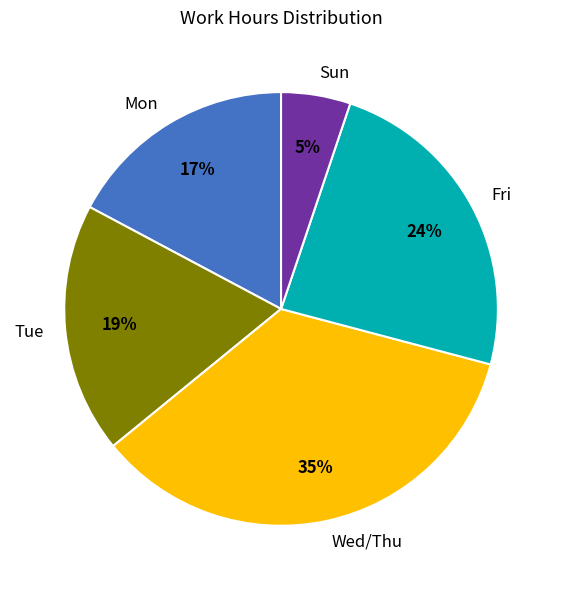

Does any single category account for the majority?

No